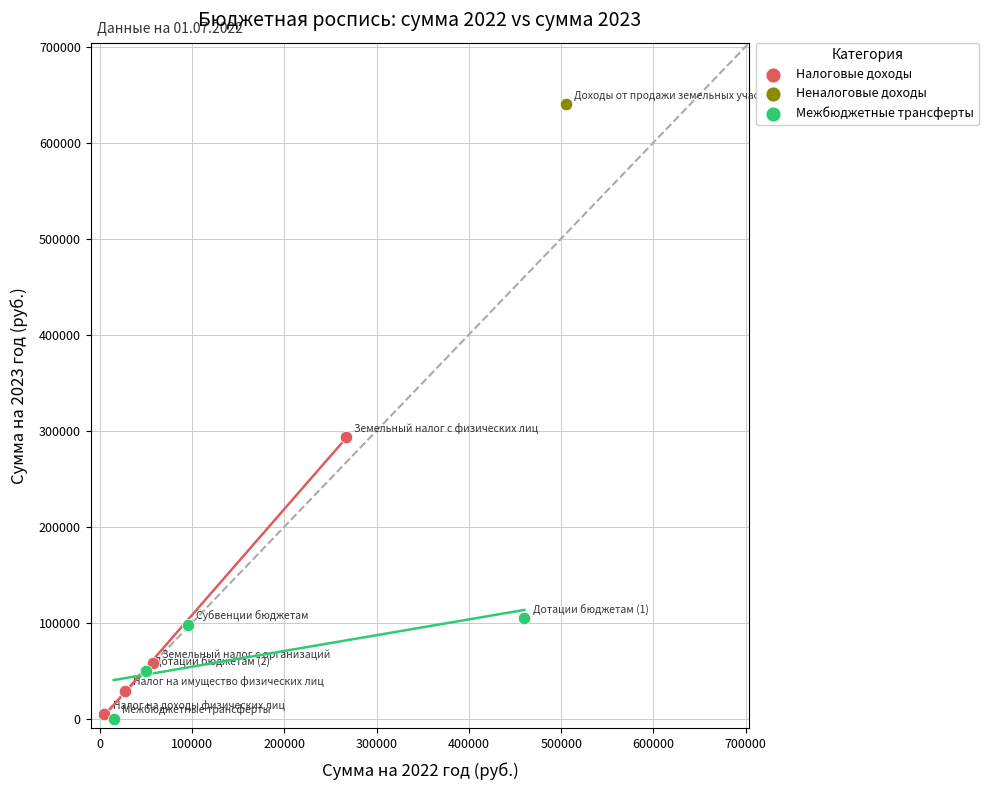

Which series contains the highest Y value?

Неналоговые доходы